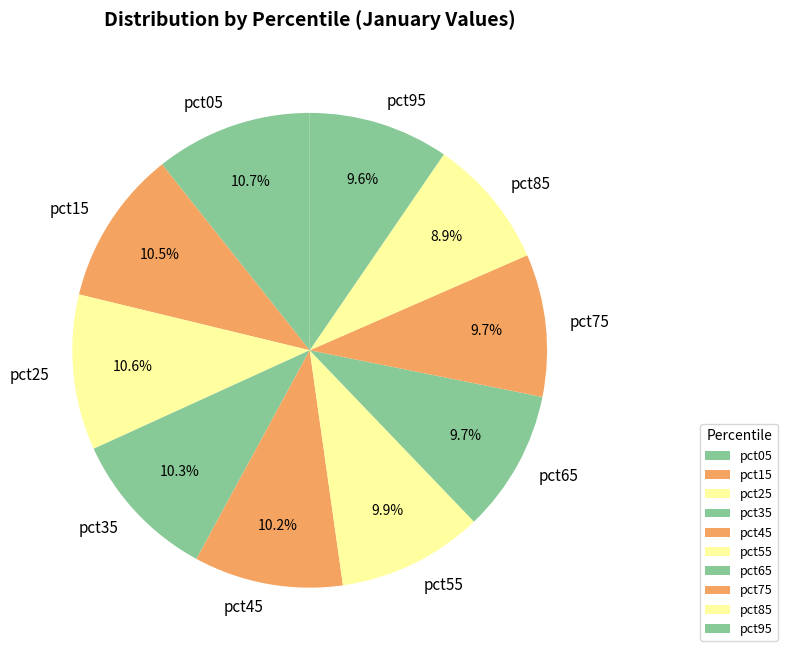

How many segments does this pie chart have?

10